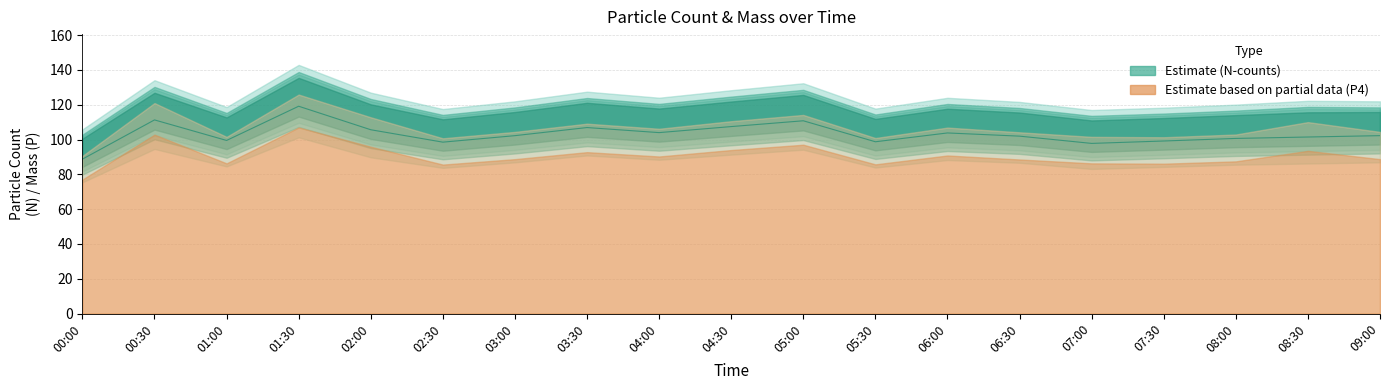

Approximately how many times larger is the value at 00:30 compared to 02:30?

1.1